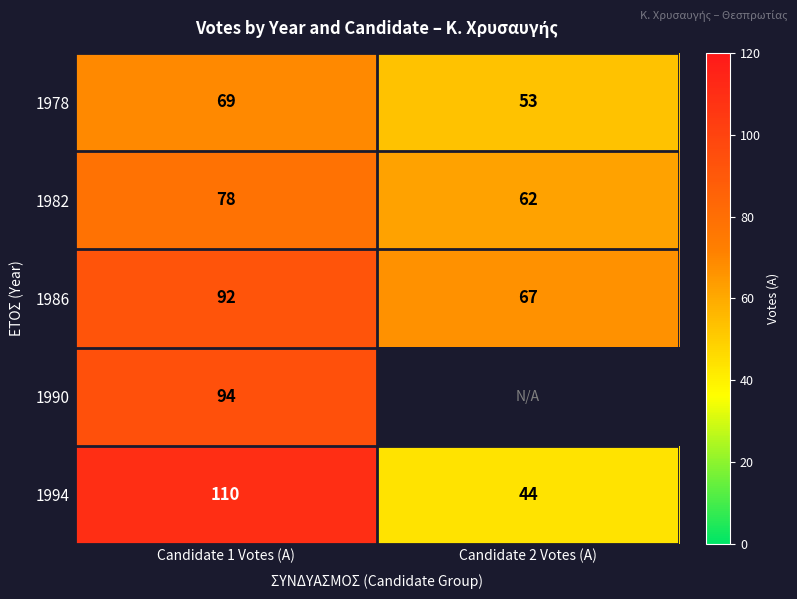

What is the difference between the highest and lowest values at Candidate 1 Votes (A)?

41